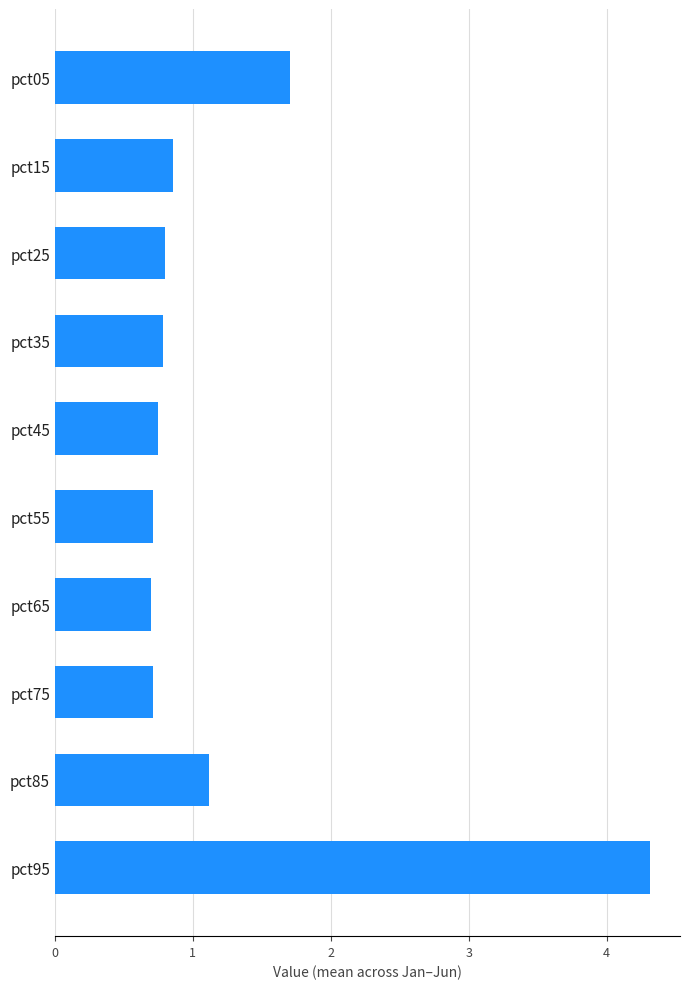

At which category does the chart reach its peak across all series?

pct95